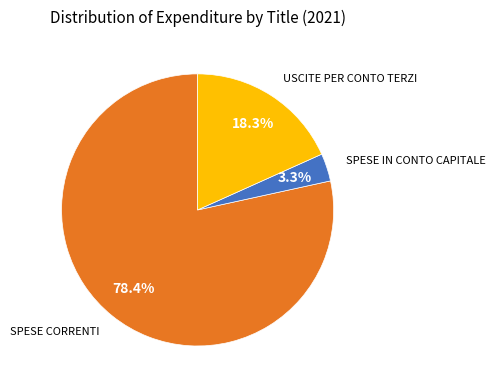

How many slices are in this pie chart?

3